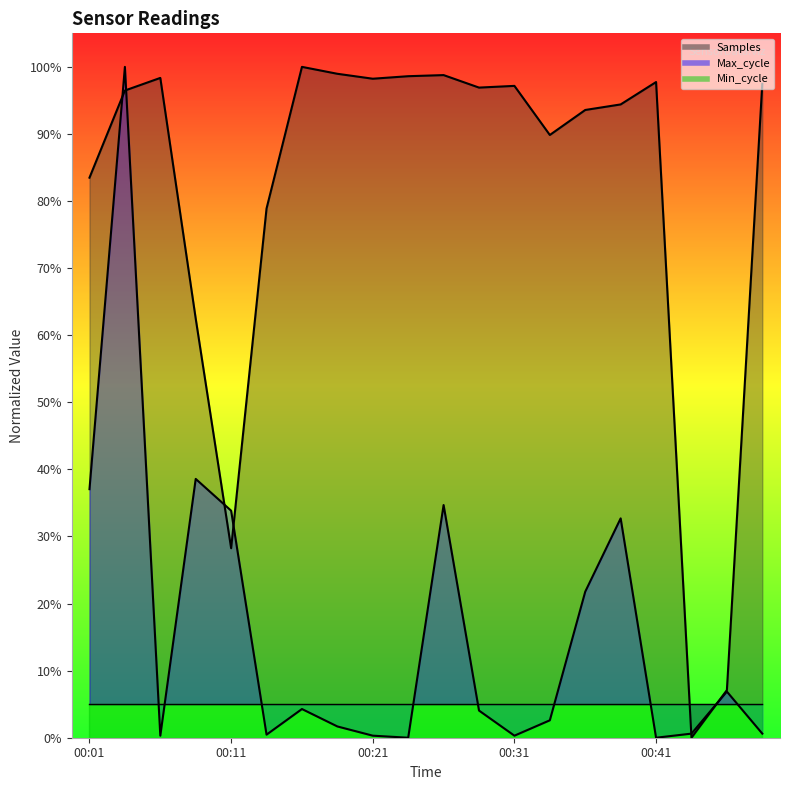

What is the spread (max minus min) of values at 00:11?

5.6